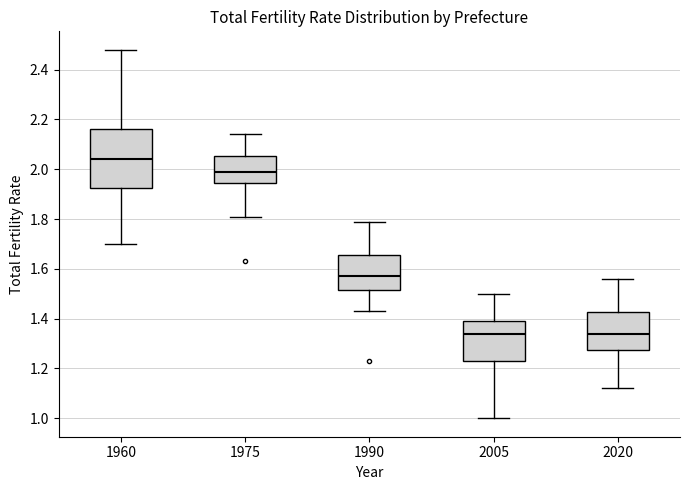

Where does the median line of the box at x = 1975 sit on the y-axis? The values are not printed on the chart, so give them approximately, as read against the axis.

2.00